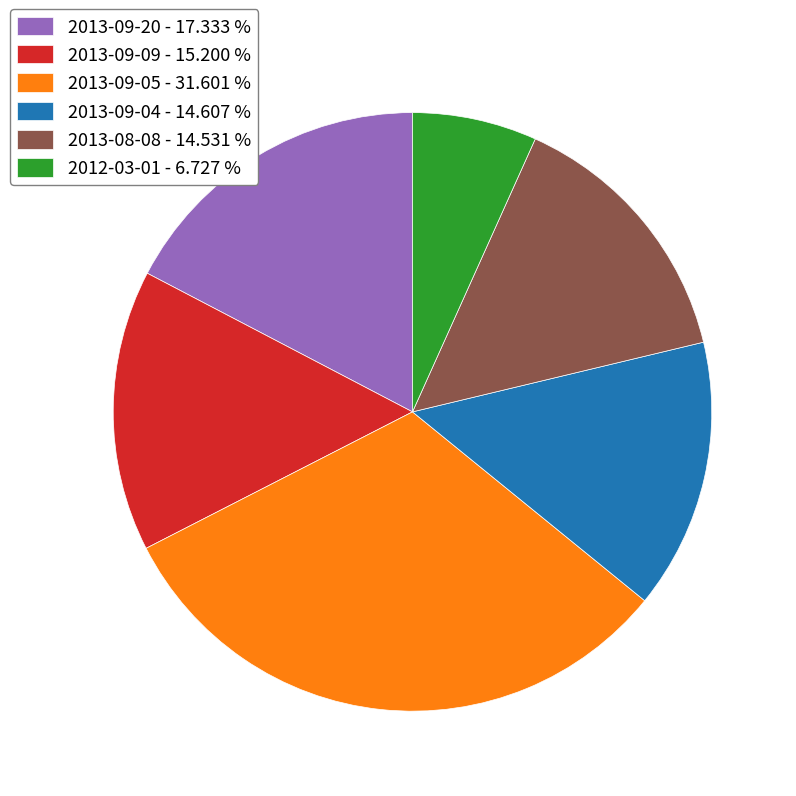

How many segments does this pie chart have?

6